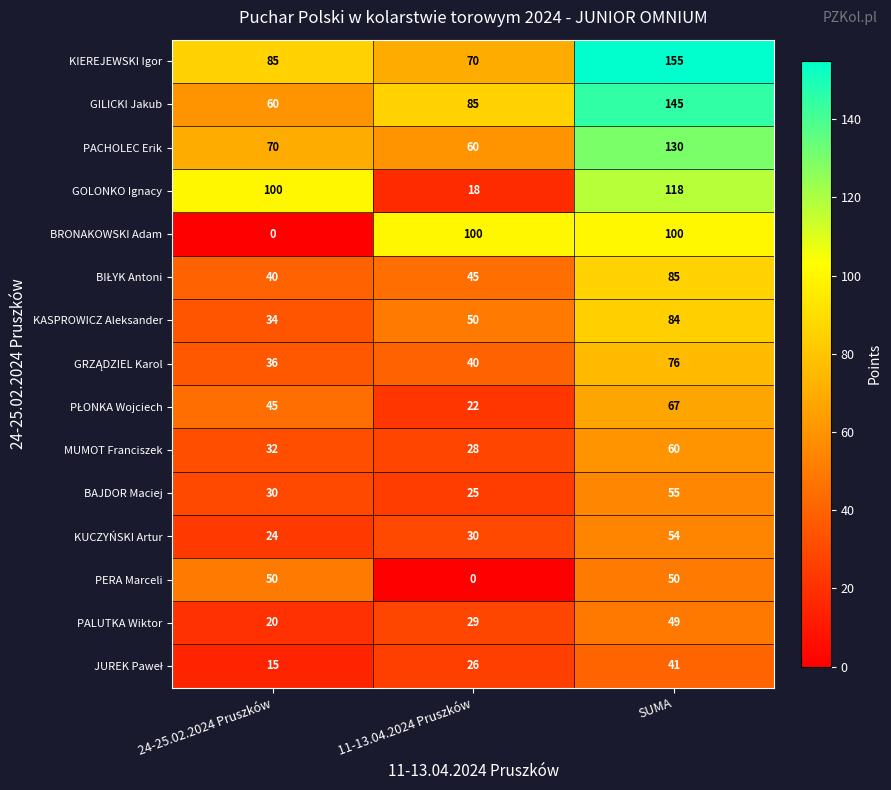

What is the maximum value for KUCZYŃSKI Artur?

54